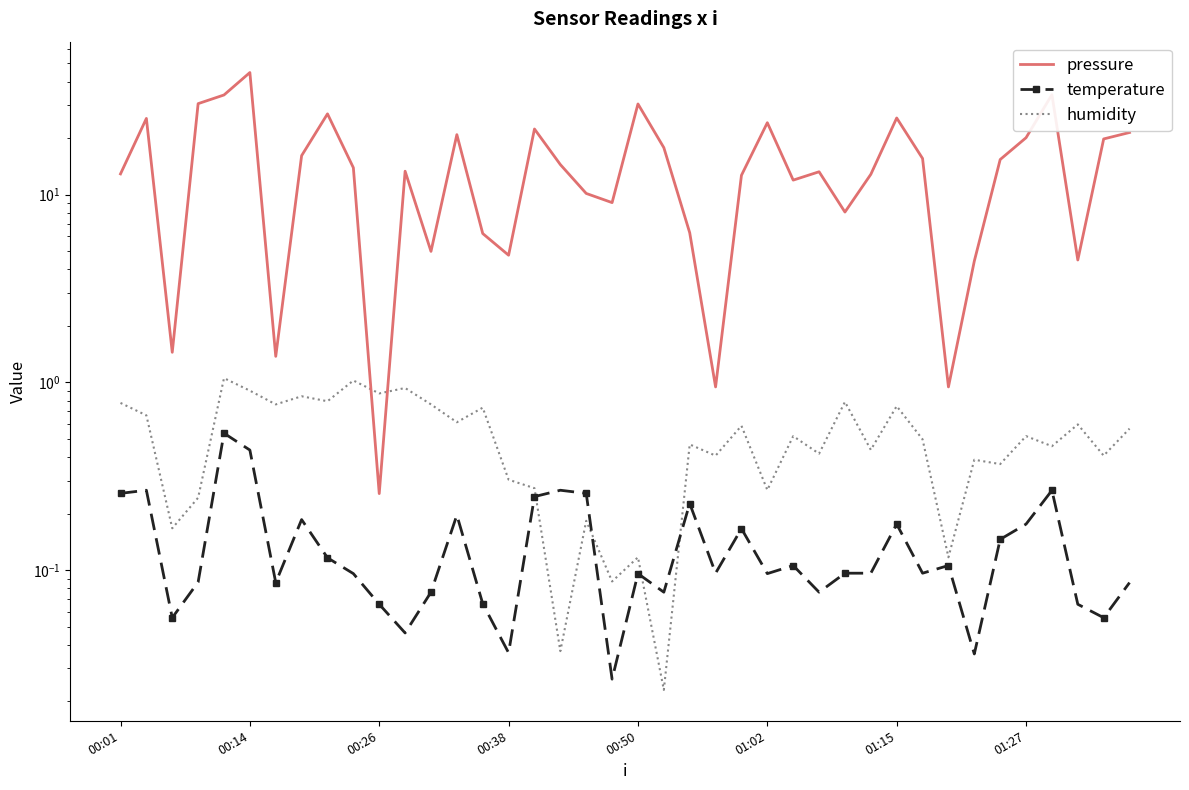

Is the value of humidity at 12 greater than the value of pressure at 00:38?

No